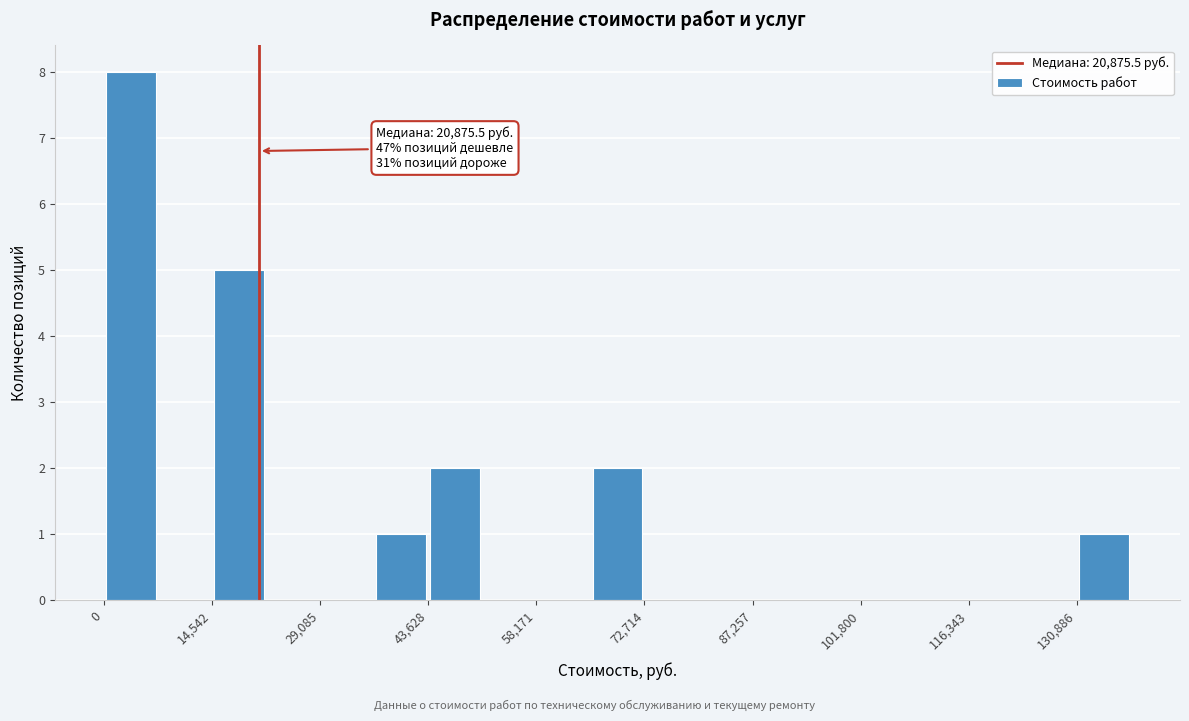

Around what value on the x-axis is the tallest bar? Give the approximate position of its centre, as read against the axis.

4000